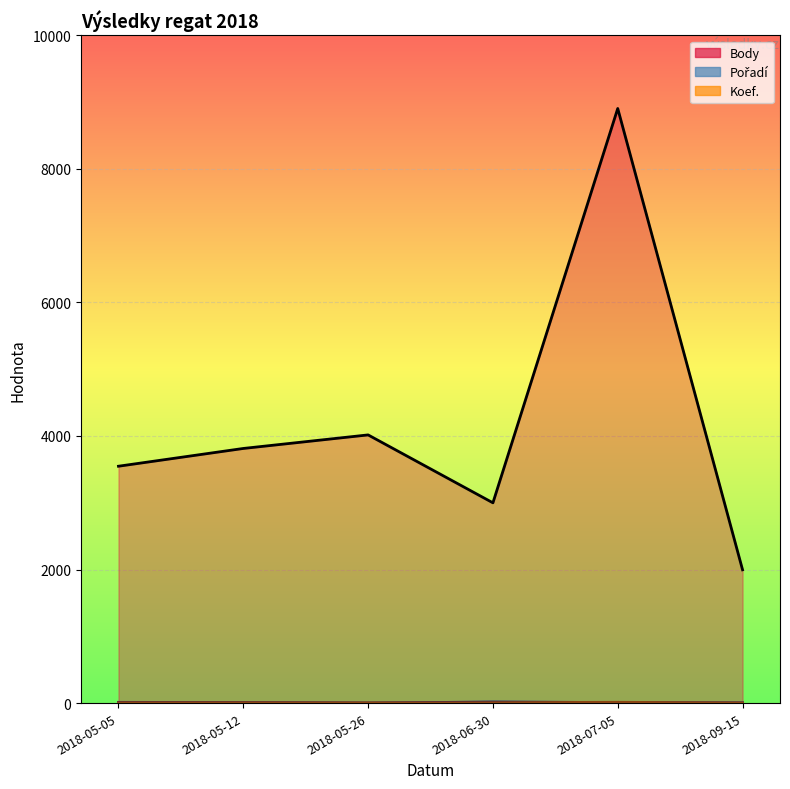

What is the maximum value shown in the chart?

8904